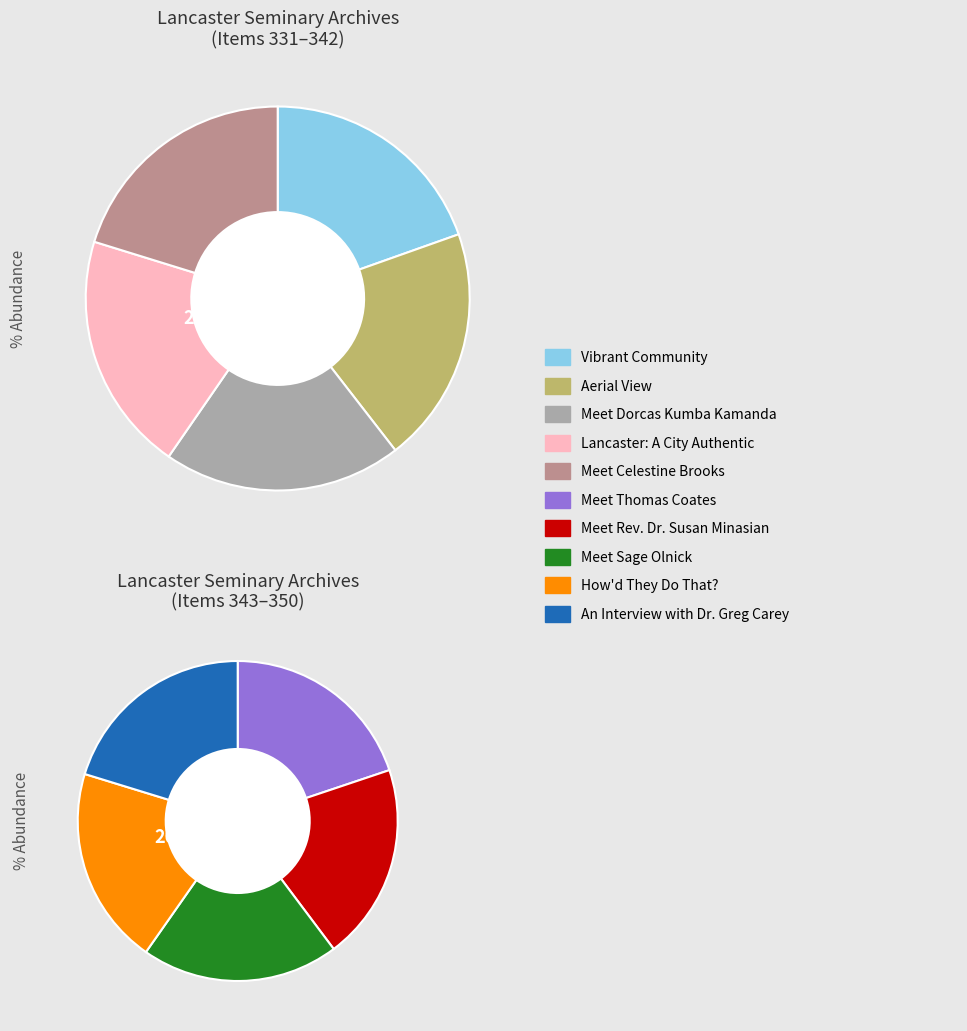

Is there any slice that represents more than half of the pie?

No